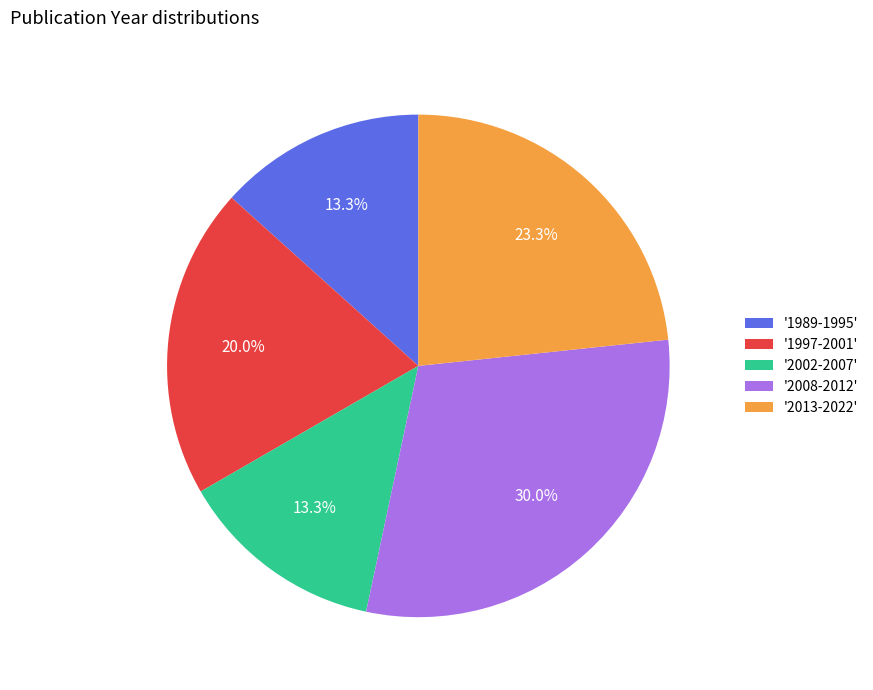

What is the largest slice in the pie chart?

'2008-2012'